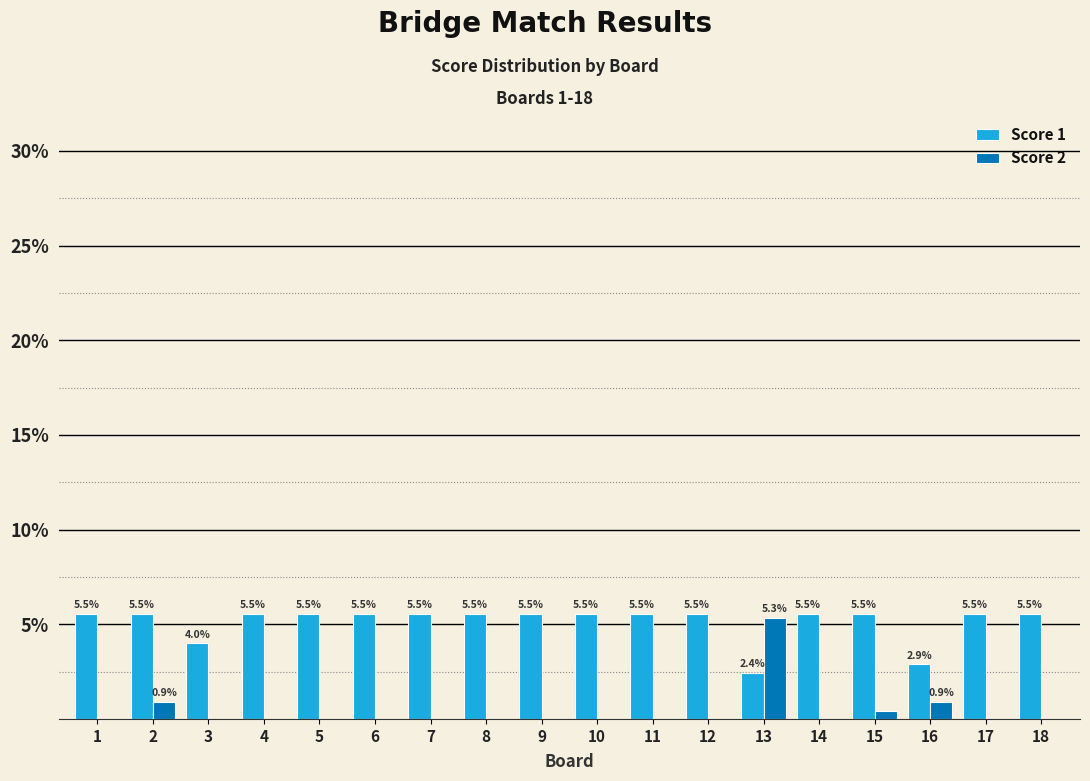

Which series has the largest range (max minus min)?

Score 2